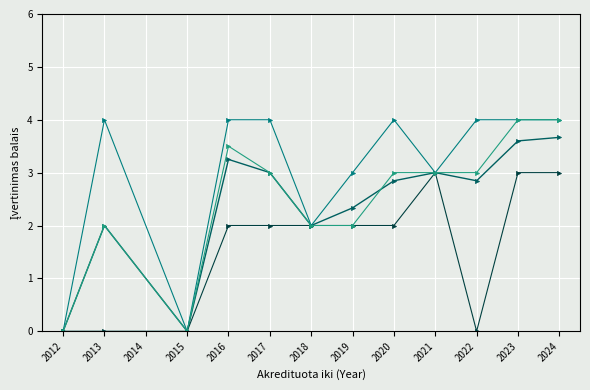

What is the spread (max minus min) of values at 2024?

1.0